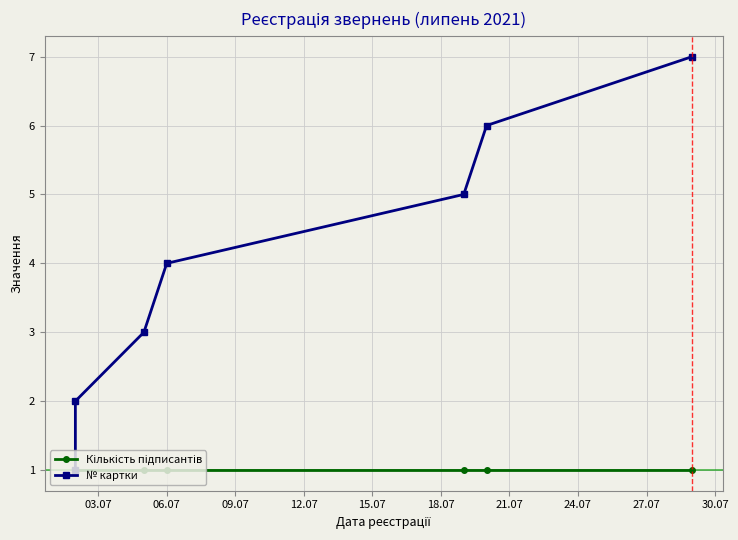

Rank the series by their average value, from lowest to highest.

Кількість підписантів, № картки